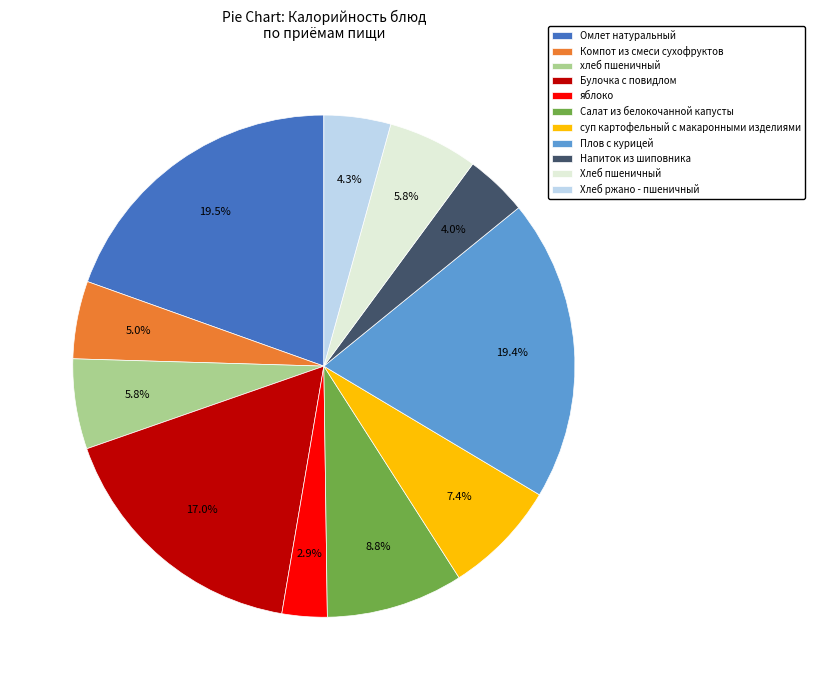

Is Напиток из шиповника the majority of the pie?

No